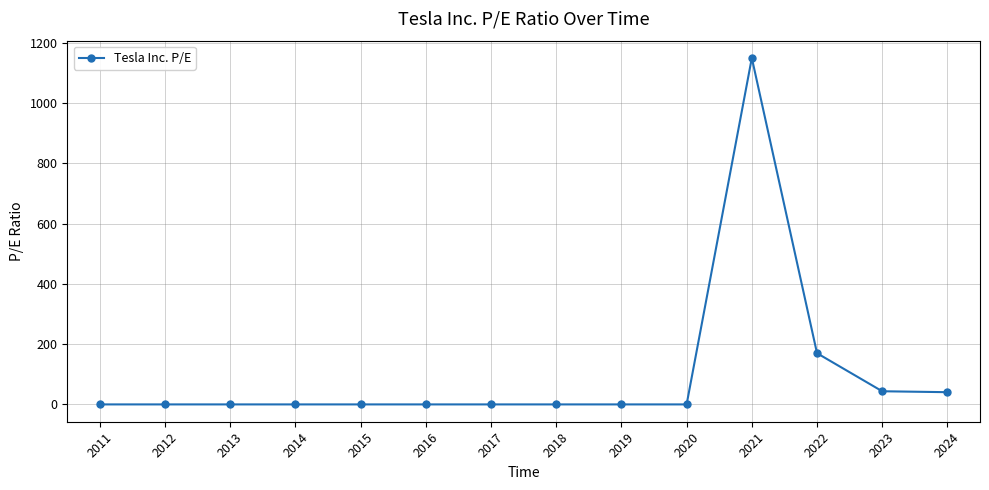

Is it true that the value at 2020 is 0.0?

True